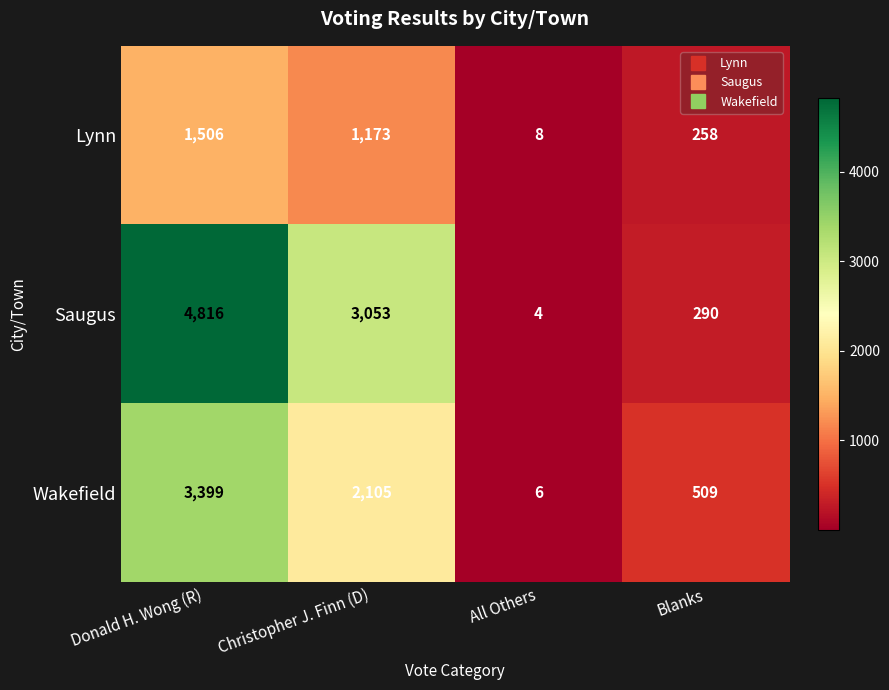

What is the minimum value shown in the chart?

4